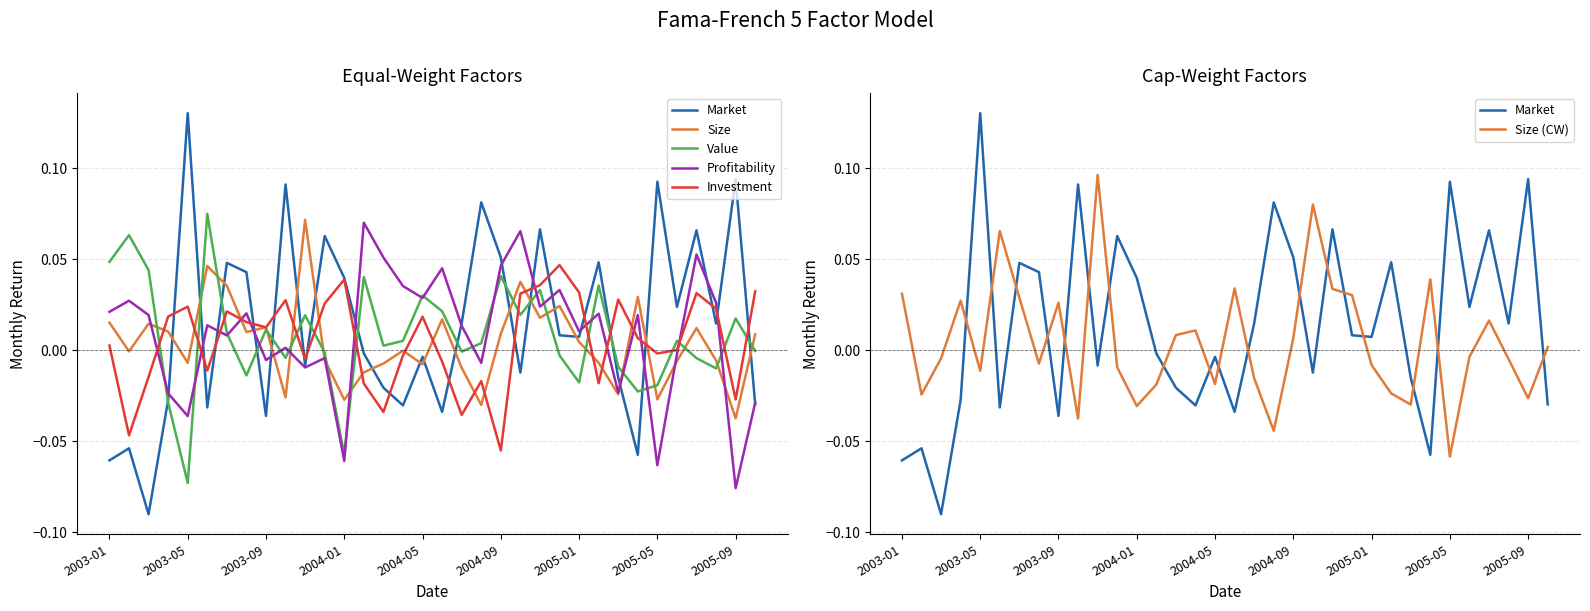

The Size (CW) series shows 0.0 at 2003-09. True or false?

True